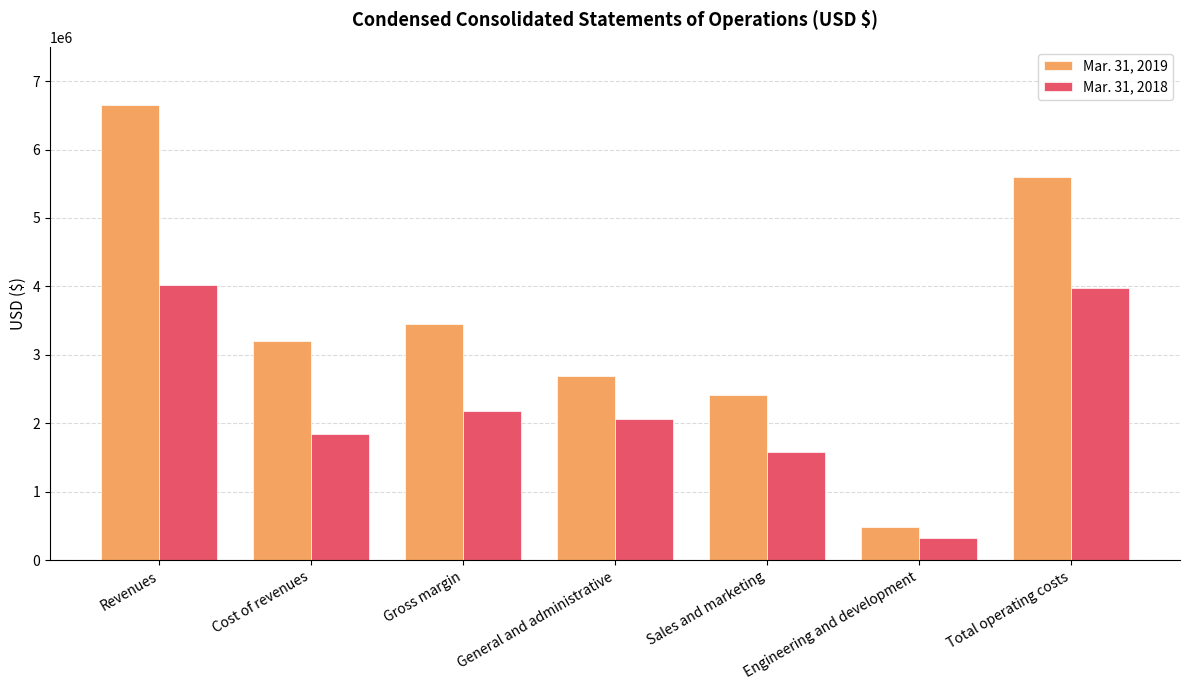

Between General and administrative and Engineering and development, which series saw the biggest shift?

Mar. 31, 2019